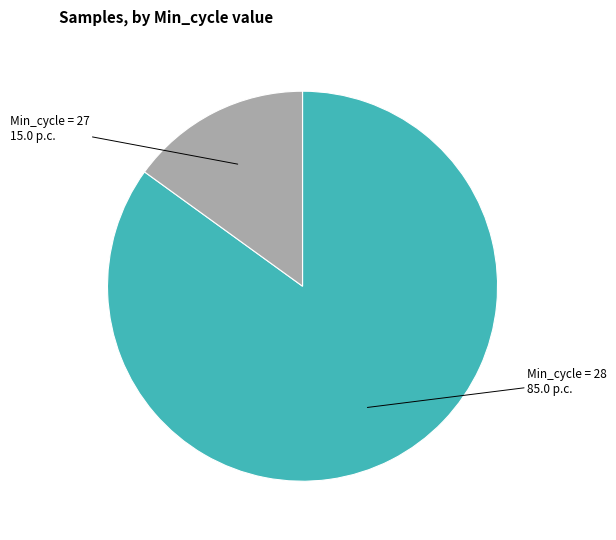

Is there any slice that represents more than half of the pie?

Yes